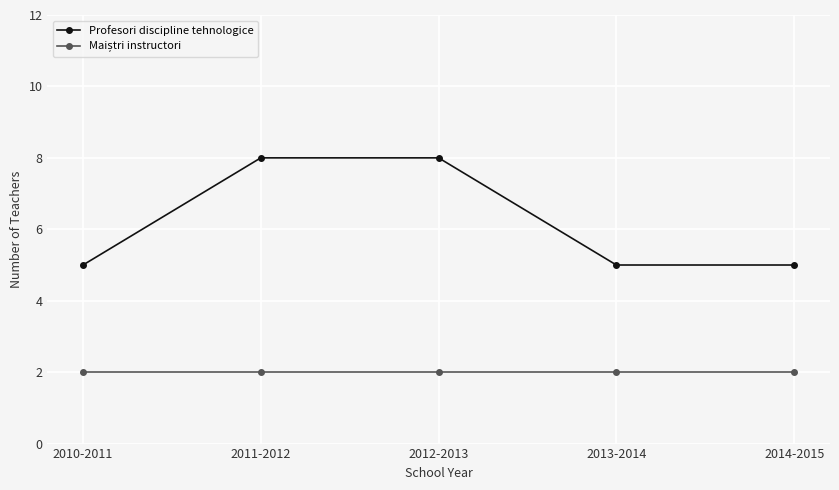

What is the spread (max minus min) of values at 2011-2012?

6